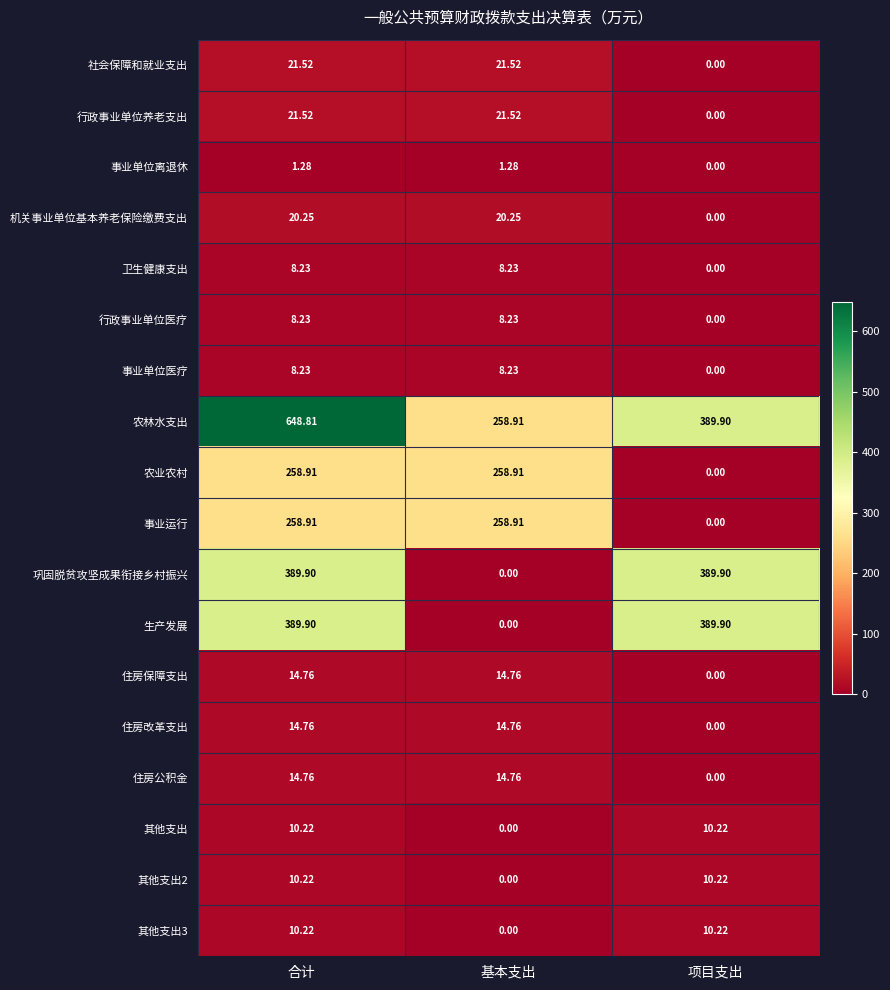

At how many categories does at least one series exceed 229?

3